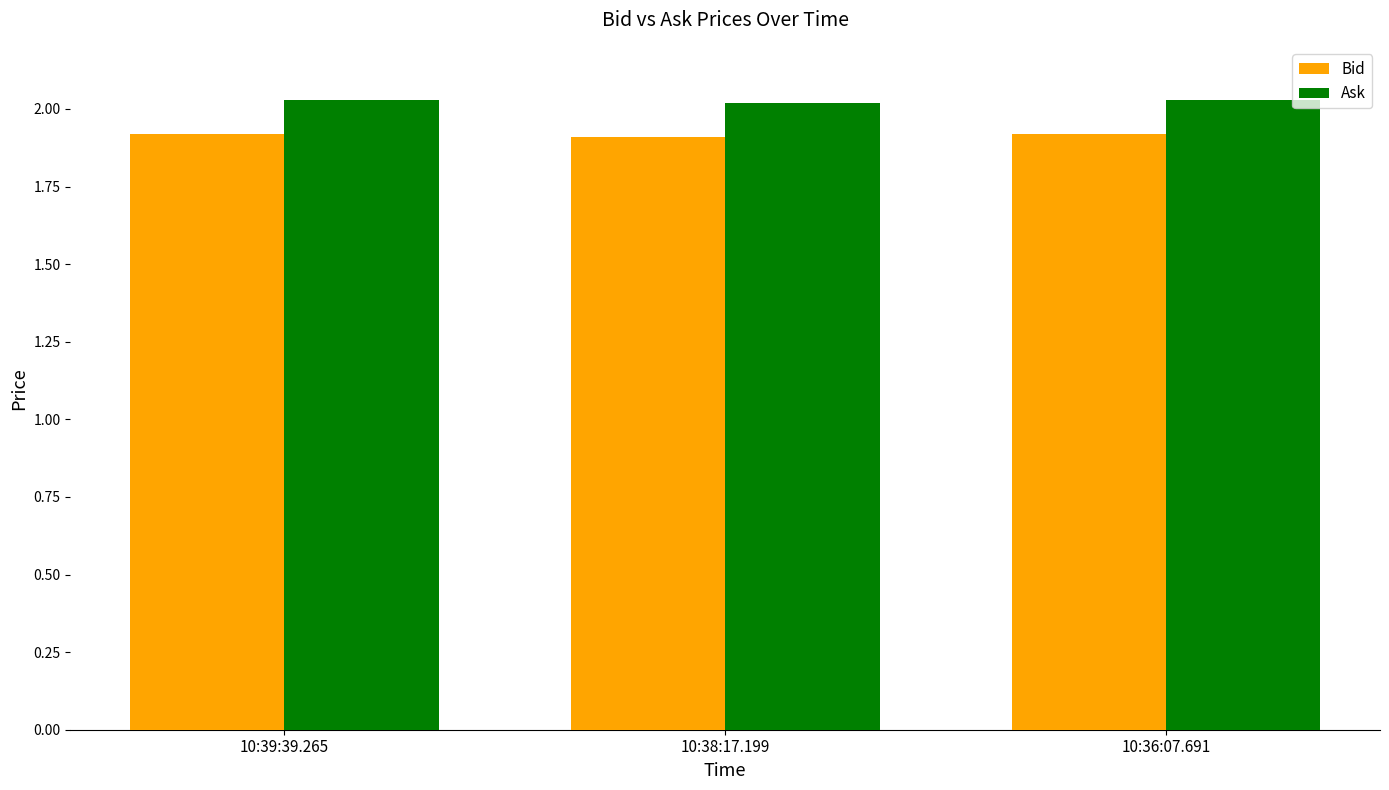

Which series has the largest total across all categories?

Ask